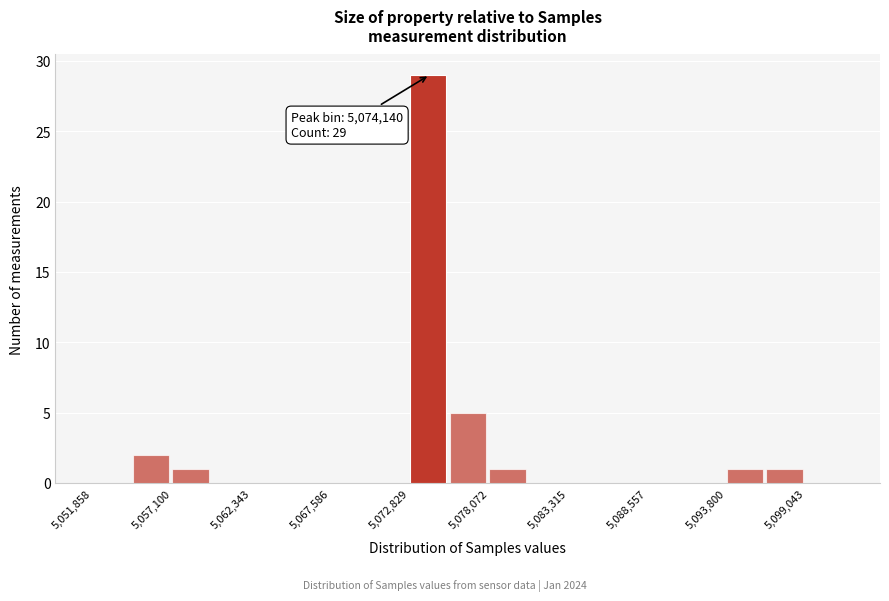

Read against the x-axis, roughly where is the centre of the tallest bar?

5074000